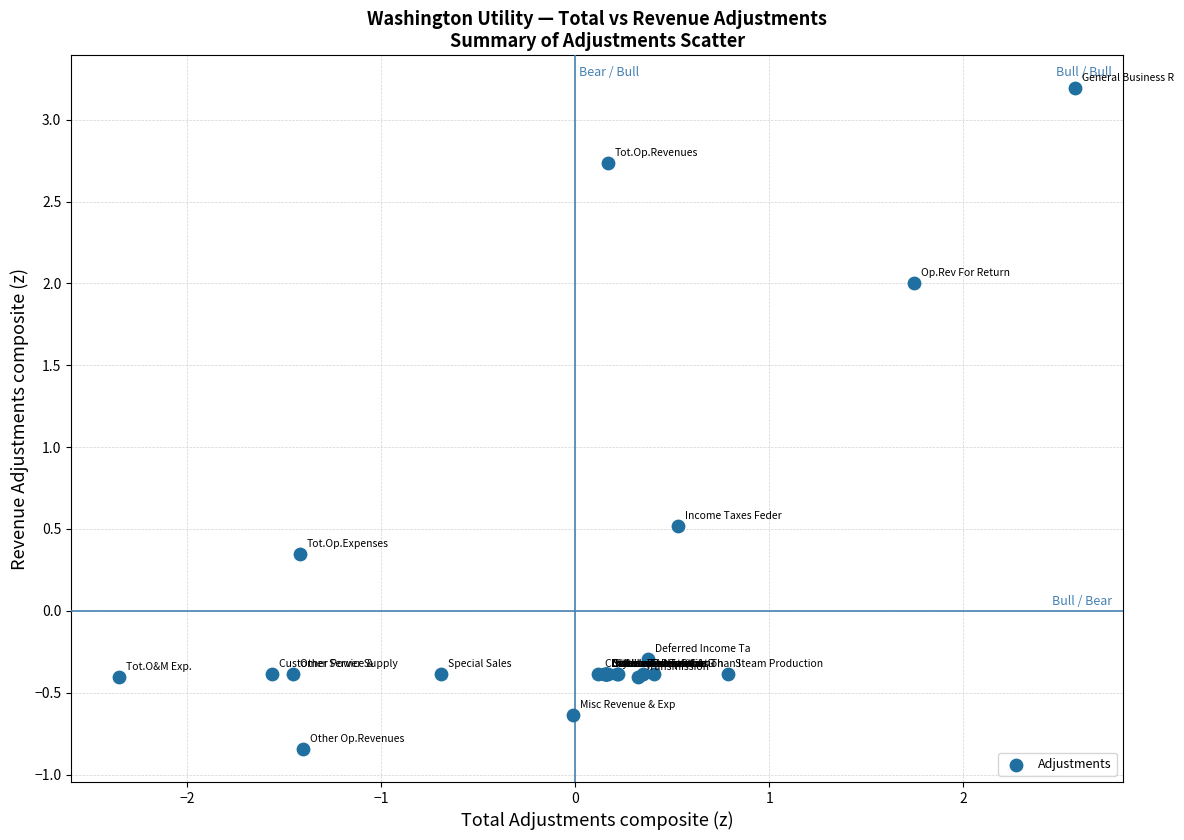

What Y value in the scatter plot is closest to 1?

0.5